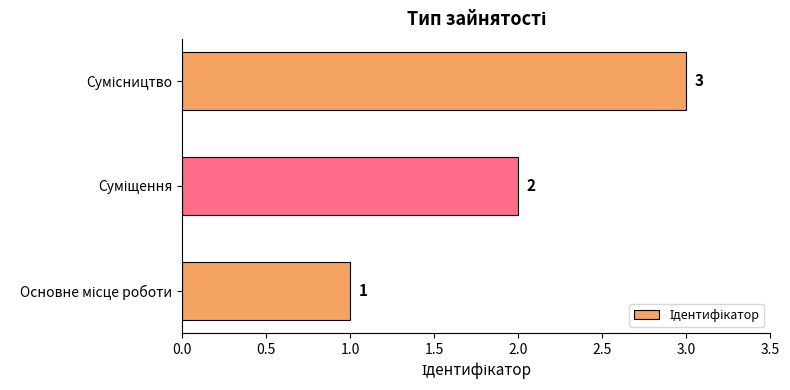

Count the values in the range 1 to 3.

3